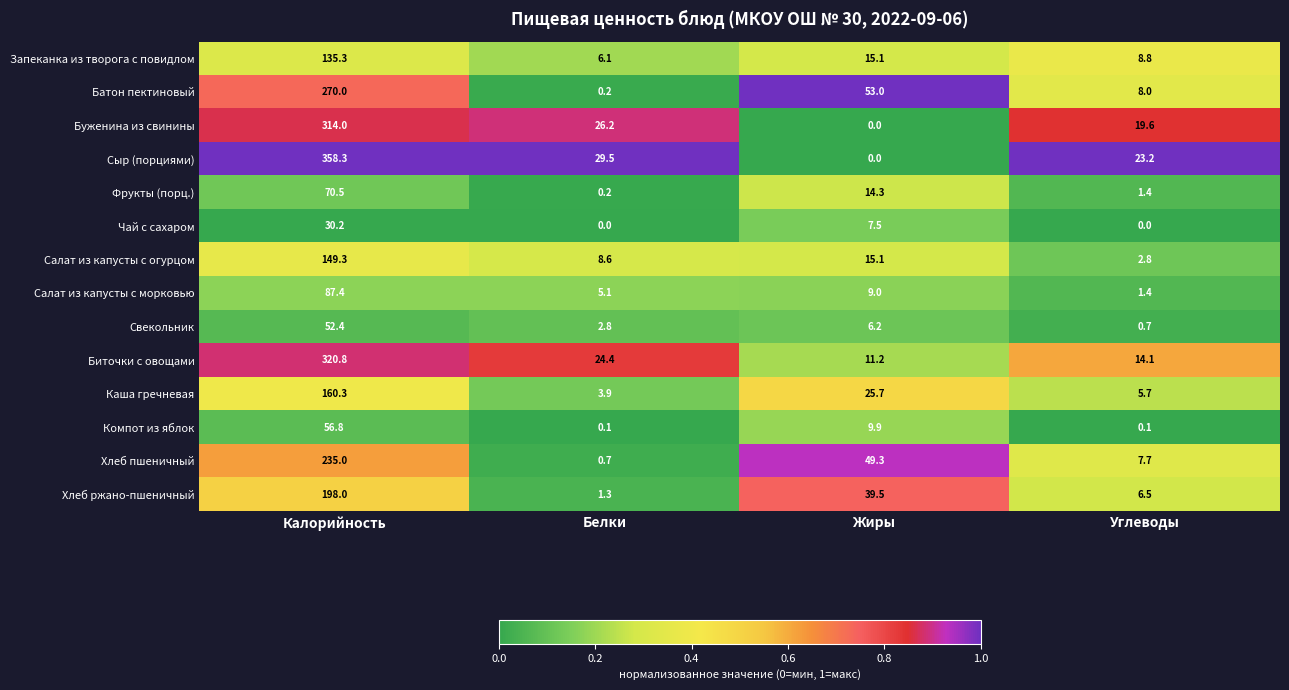

What is the difference between the Батон пектиновый values at Углеводы and Калорийность?

262.0